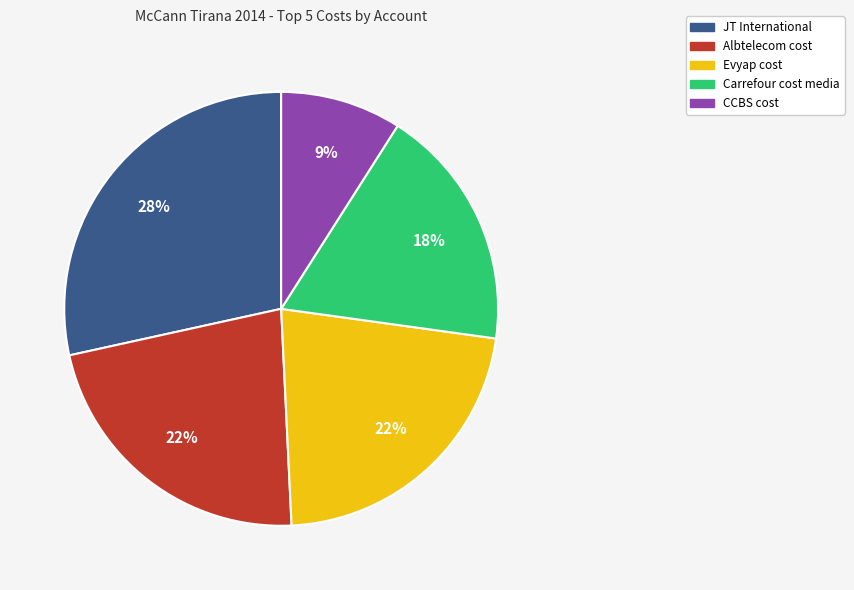

Which has a higher value, Carrefour cost media or Albtelecom cost?

Albtelecom cost